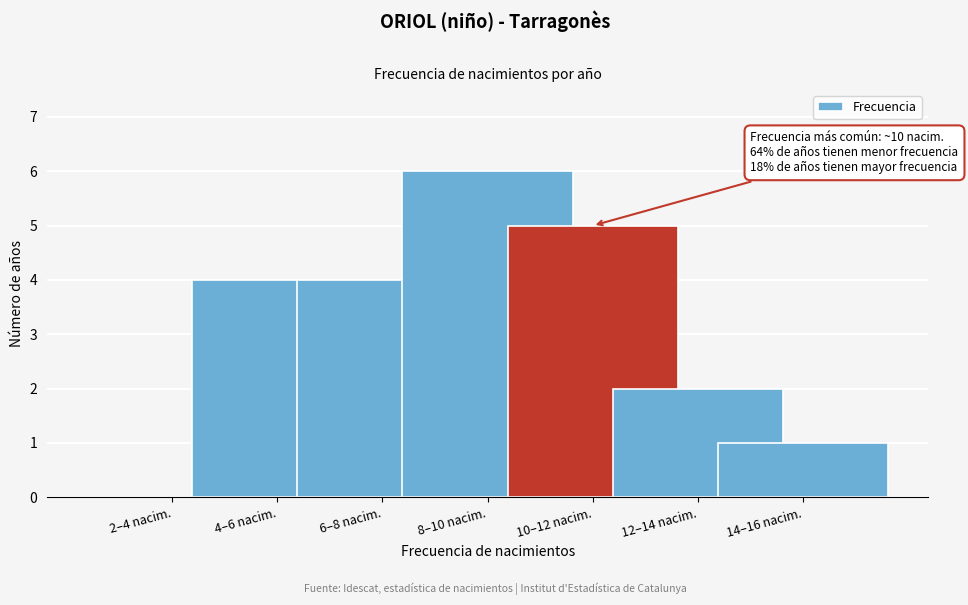

Reading right to left, what are all the values shown in this chart?

14–16 nacim.=1	12–14 nacim.=2	10–12 nacim.=5	8–10 nacim.=6	6–8 nacim.=4	4–6 nacim.=4	2–4 nacim.=0